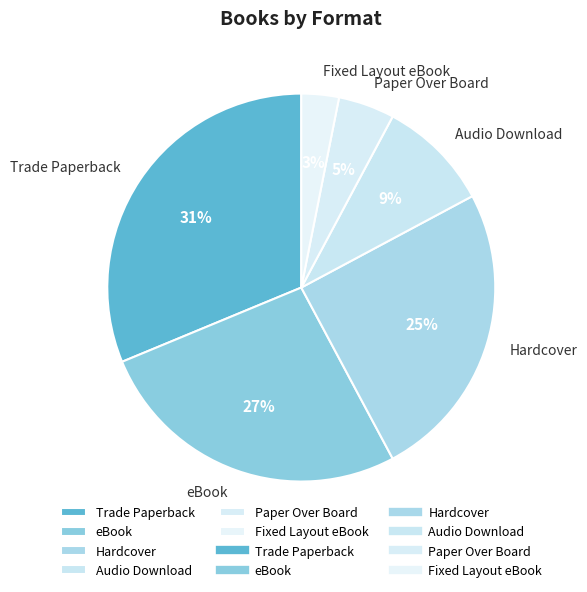

Is the sum of Audio Download and Trade Paperback greater than half?

No